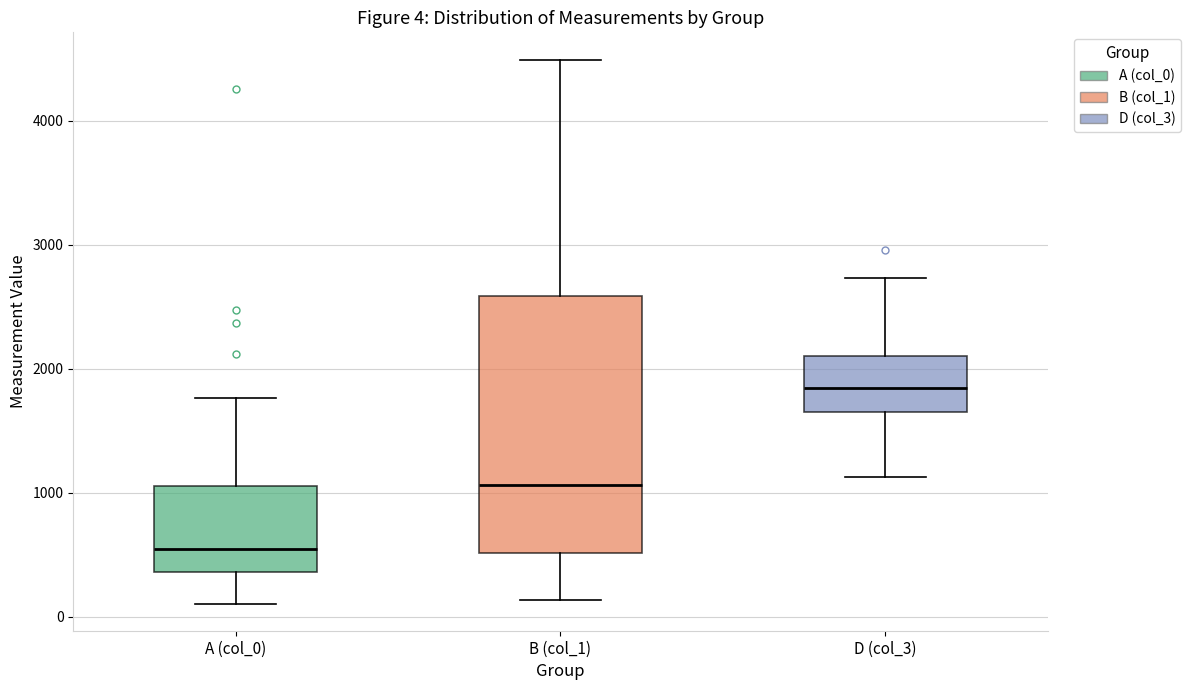

Which box's median line is the highest?

D (col_3)